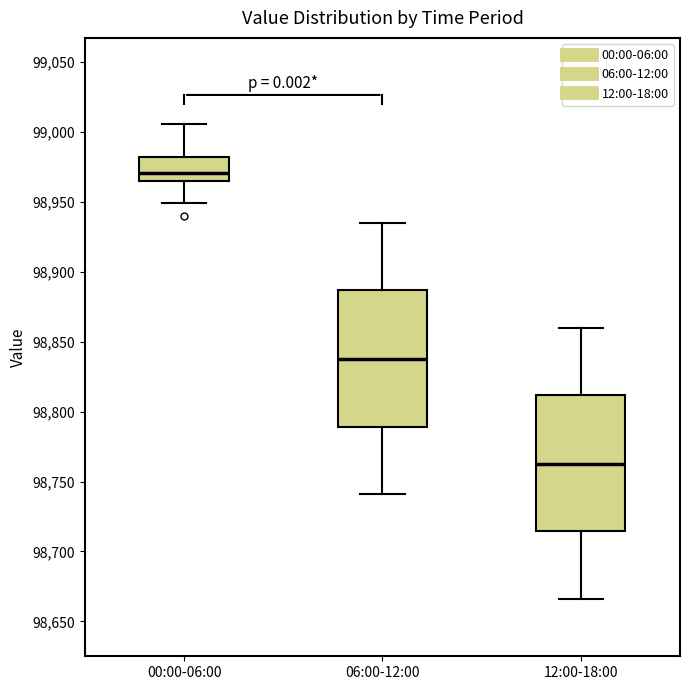

Which box has the lowest median line?

12:00-18:00